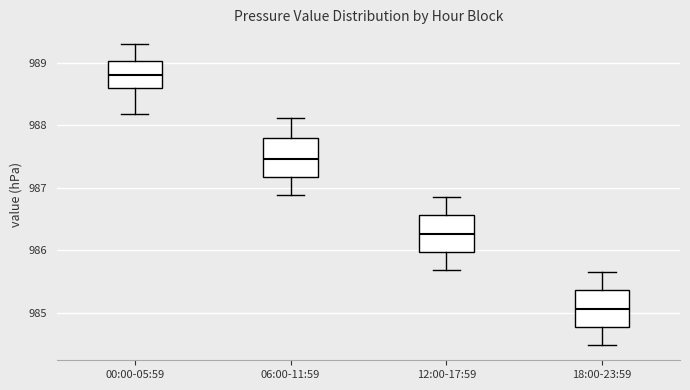

Reading left to right, transcribe this box plot: for each box, give where its median line is, the range the box spans, and where its two whiskers end, as read against the y-axis. The values are not printed on the chart, so give them approximately, as read against the axis.

00:00-05:59: median 988.8, box 988.6 to 989.0, whiskers 988.2 to 989.3
06:00-11:59: median 987.5, box 987.2 to 987.8, whiskers 986.9 to 988.1
12:00-17:59: median 986.3, box 986.0 to 986.6, whiskers 985.7 to 986.9
18:00-23:59: median 985.1, box 984.8 to 985.4, whiskers 984.5 to 985.7